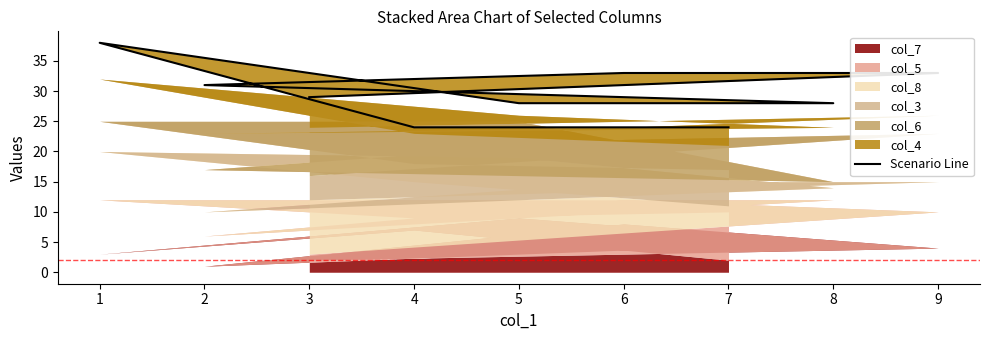

Rank the categories by value from highest to lowest.

1, 9, 6, 2, 3, 8, 5, 4, 7